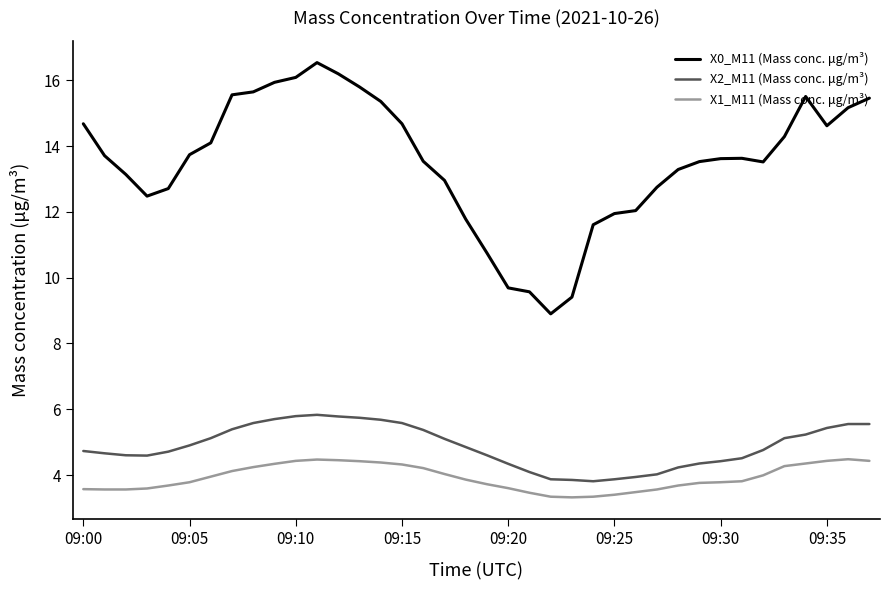

How many lines are shown in the chart?

3